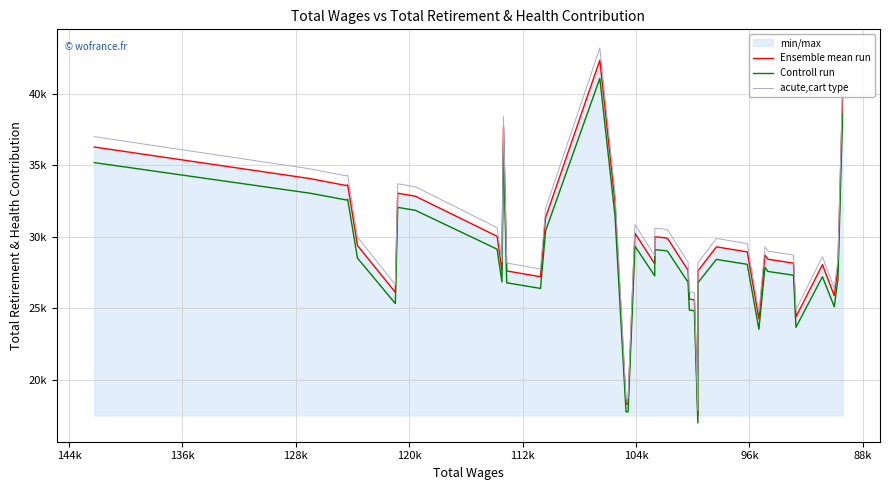

How many data points in acute,cart type are above 29291?

20